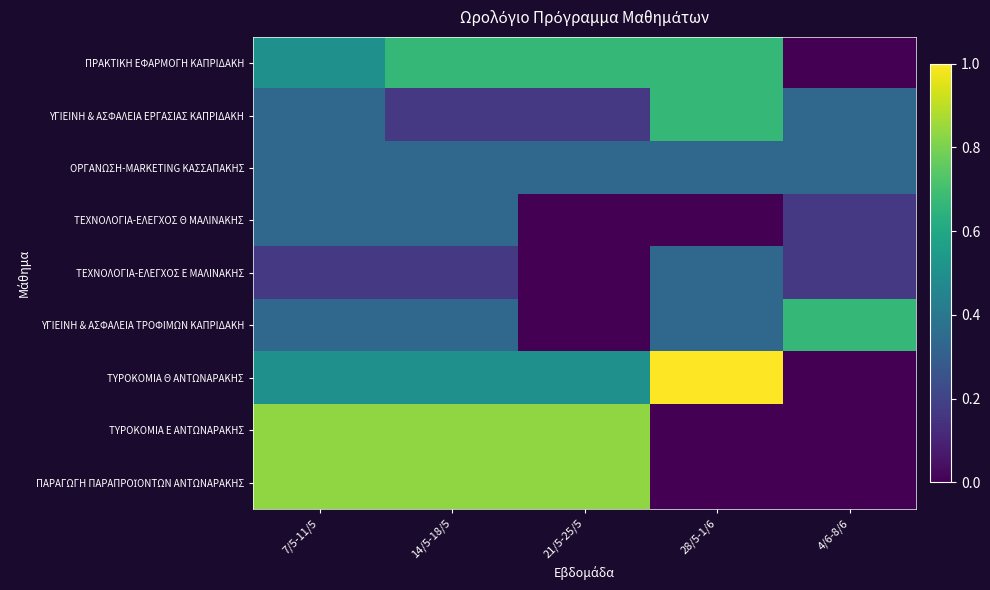

Between 21/5-25/5 and 7/5-11/5, which is larger?

21/5-25/5